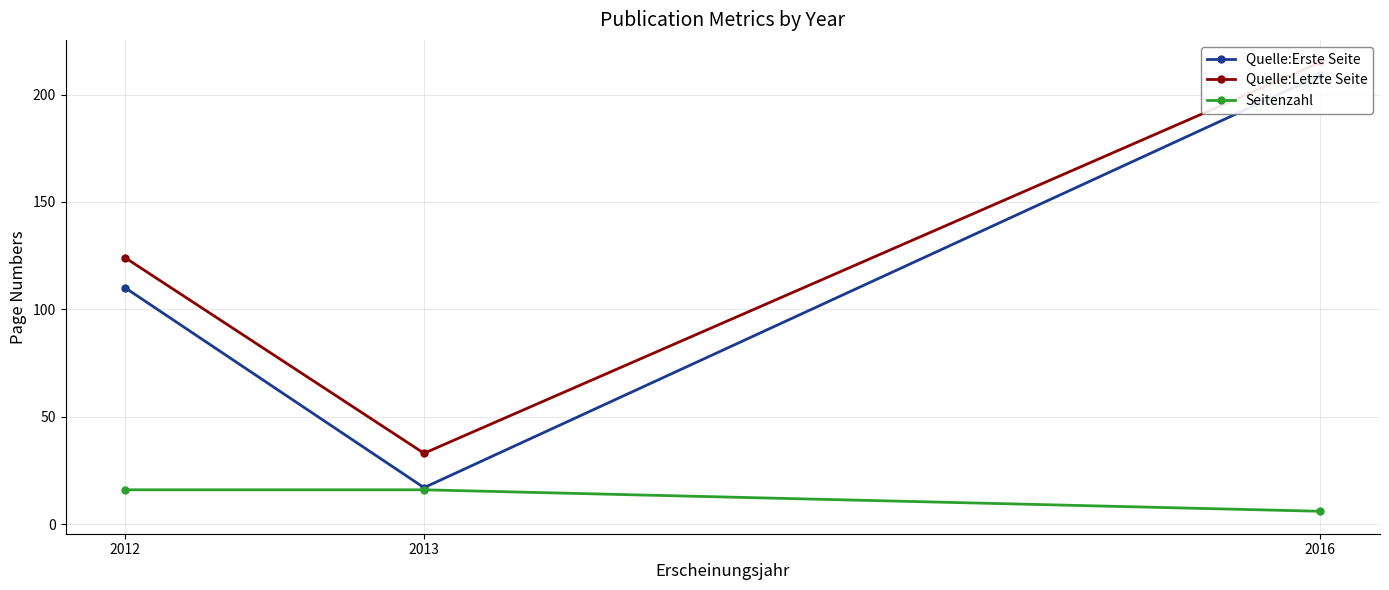

How many lines are shown in the chart?

3